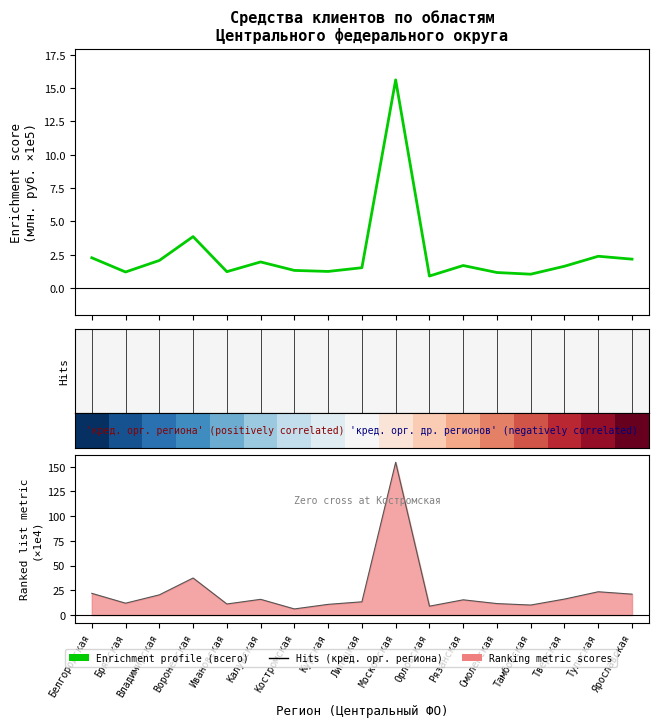

At which label does всего (×1e5) first exceed 1?

Белгородская